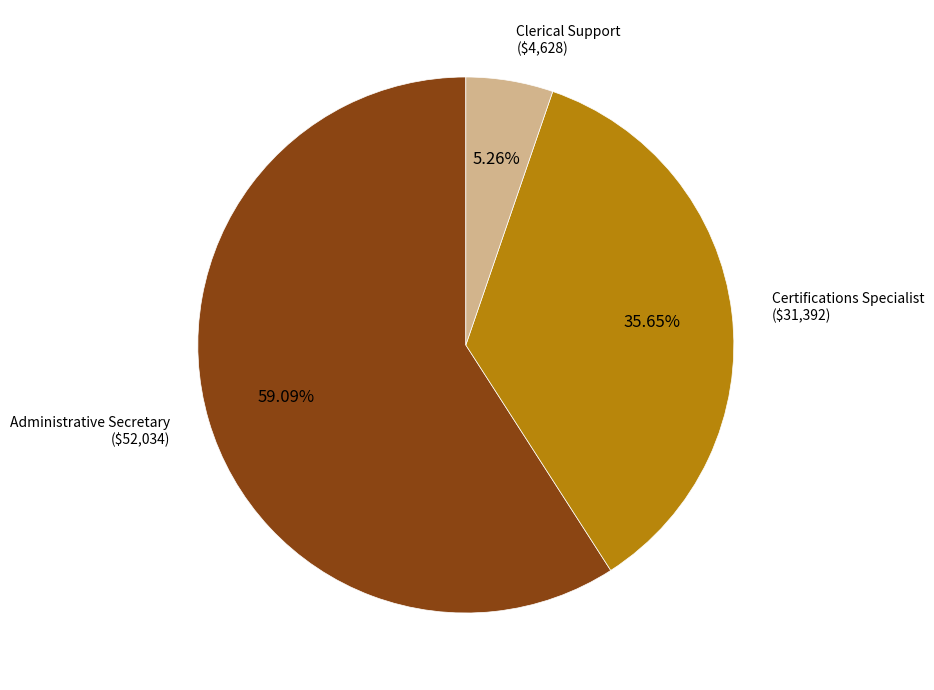

To the nearest percent, what is the average slice percentage?

33%